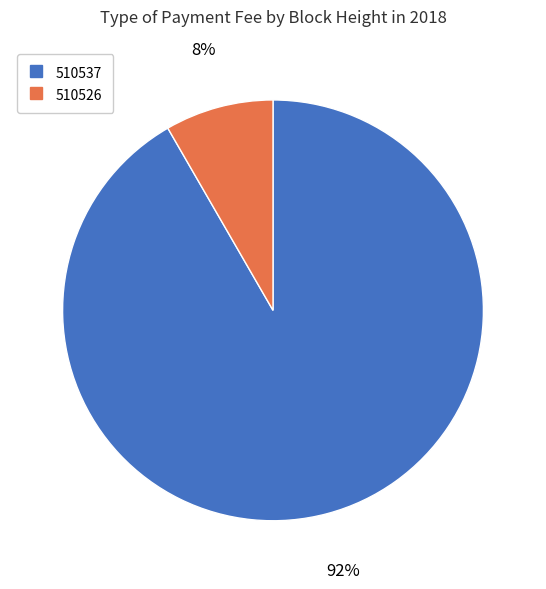

What is the ratio of the value at 510526 to the value at 510537?

0.1